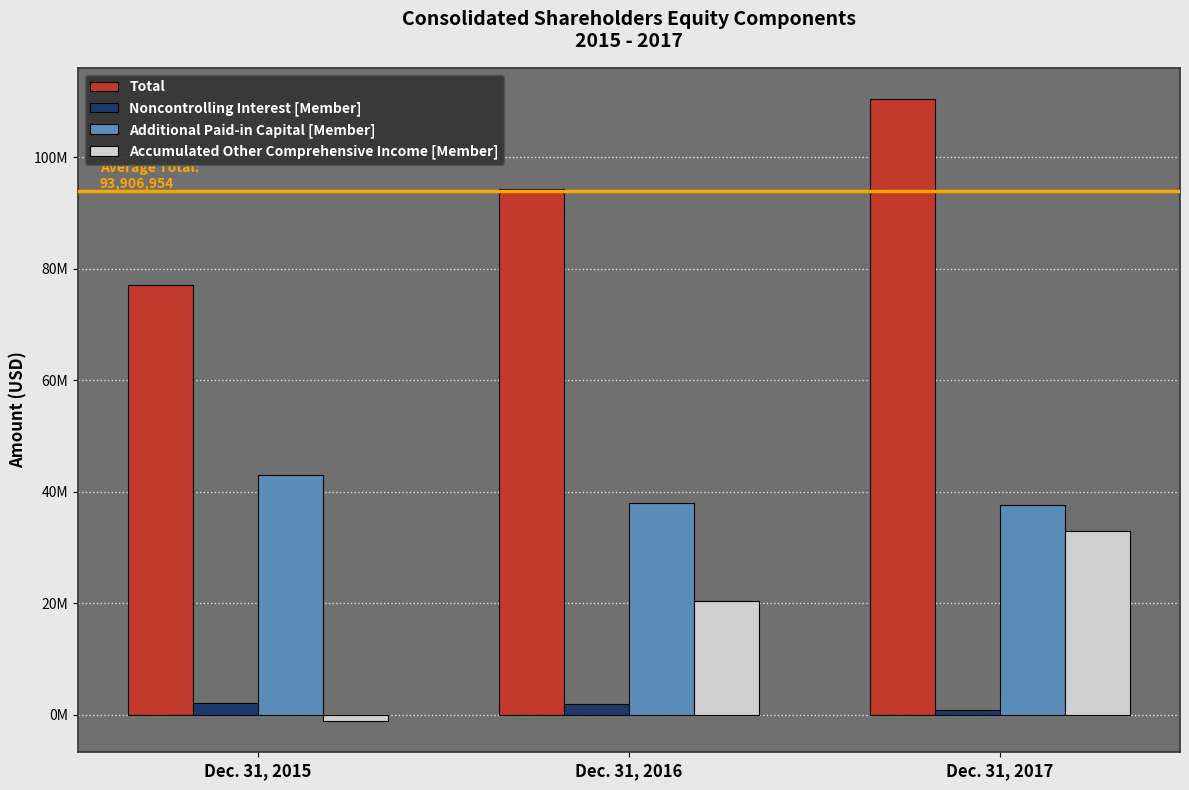

What are all the series names shown in the legend?

Total, Noncontrolling Interest [Member], Additional Paid-in Capital [Member], Accumulated Other Comprehensive Income [Member]